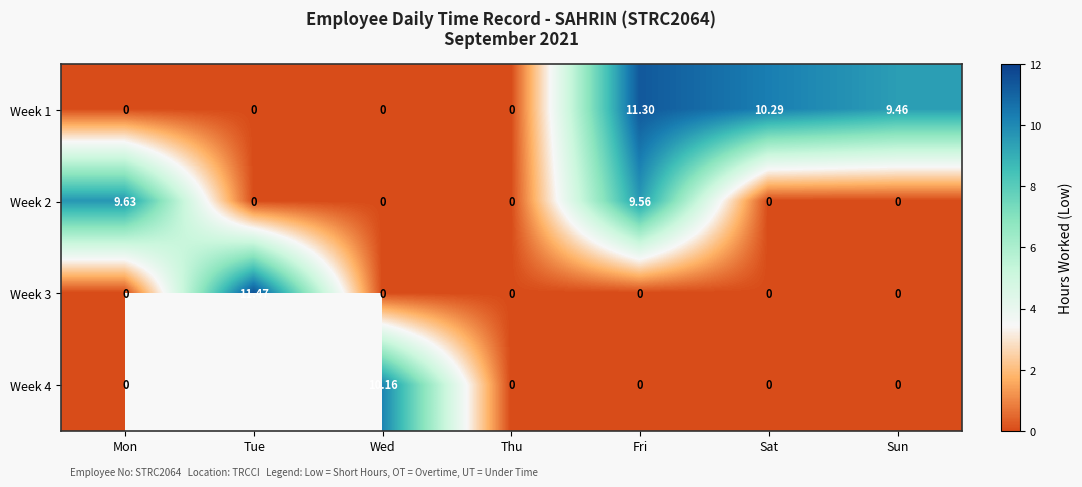

At how many categories does at least one series exceed 11?

2